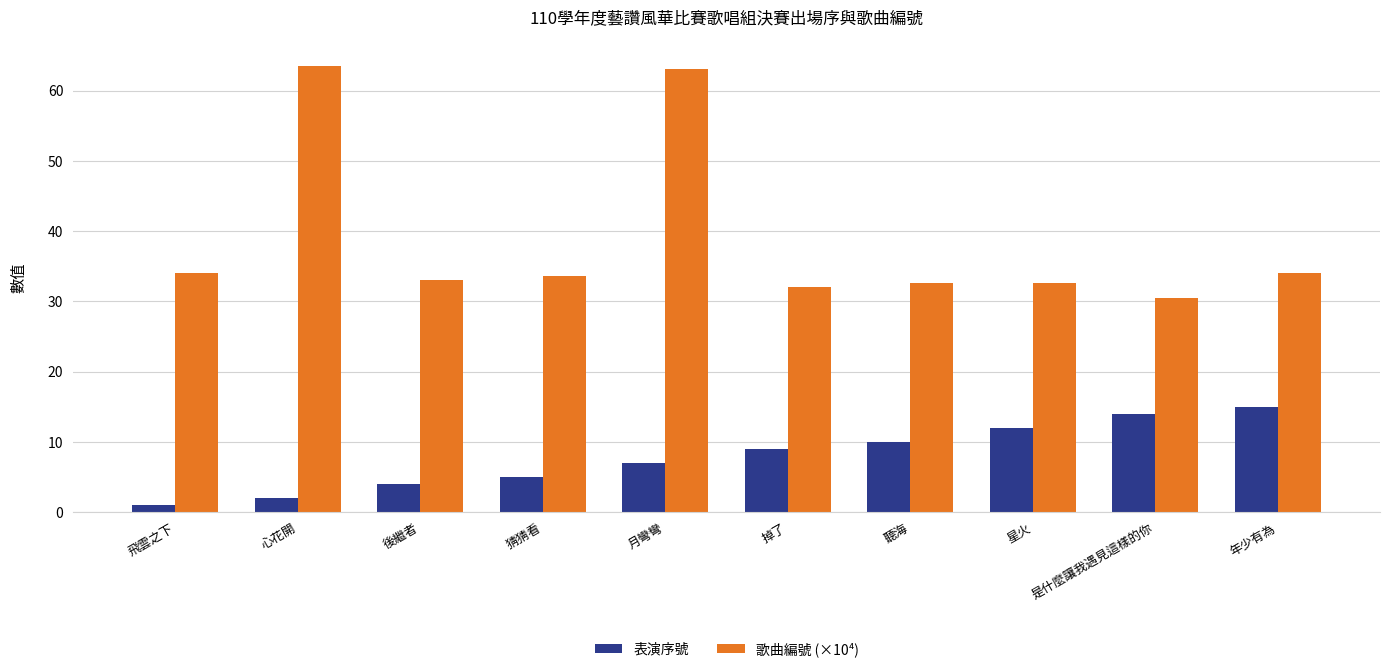

What is the sum of the 表演序號 values at 星火 and 是什麼讓我遇見這樣的你?

26.0